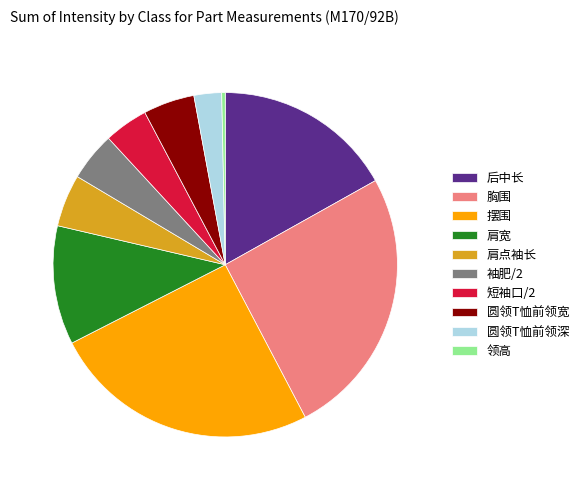

Does any single category account for the majority?

No